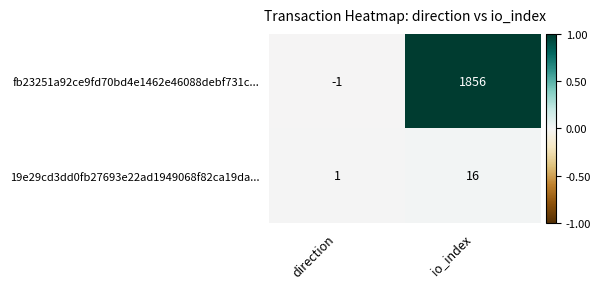

What is the total value across all series at io_index?

1872